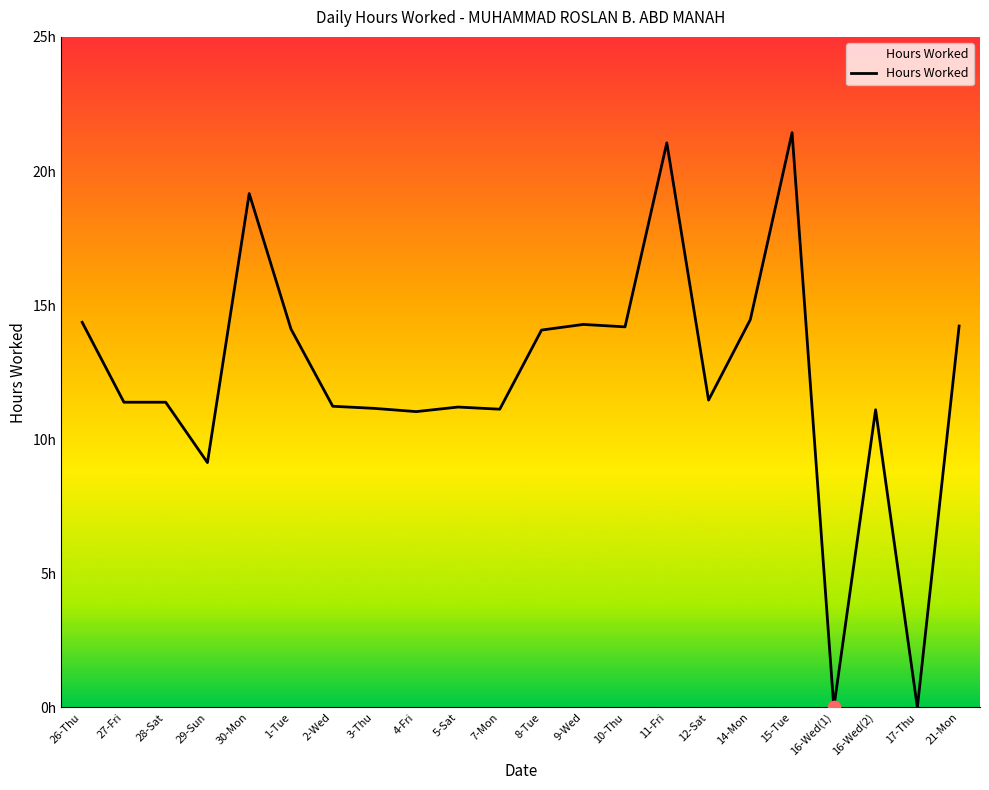

Between 28-Sat and 16-Wed(2), which is larger?

28-Sat